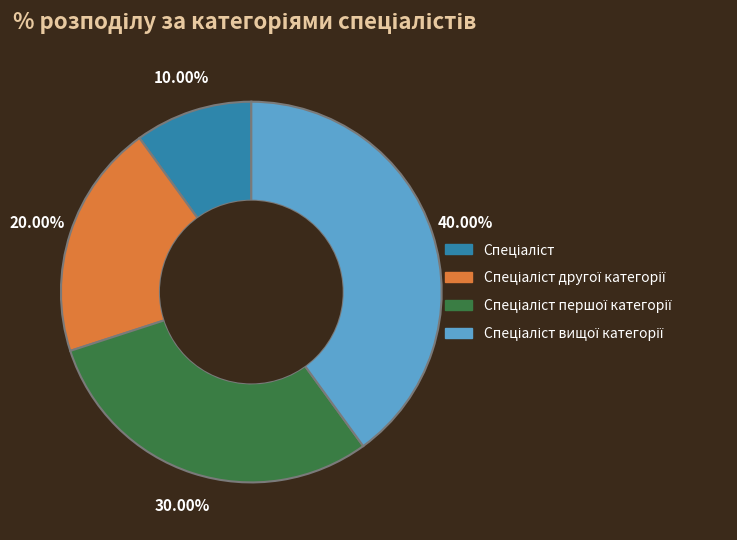

To the nearest percent, what is the difference between the largest and smallest slice percentages?

30%